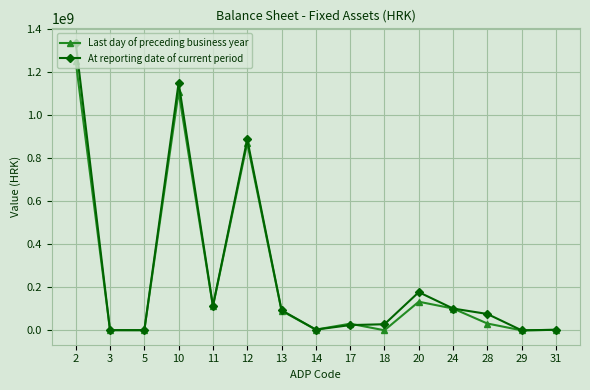

Between 5 and 10, which series saw the biggest shift?

At reporting date of current period